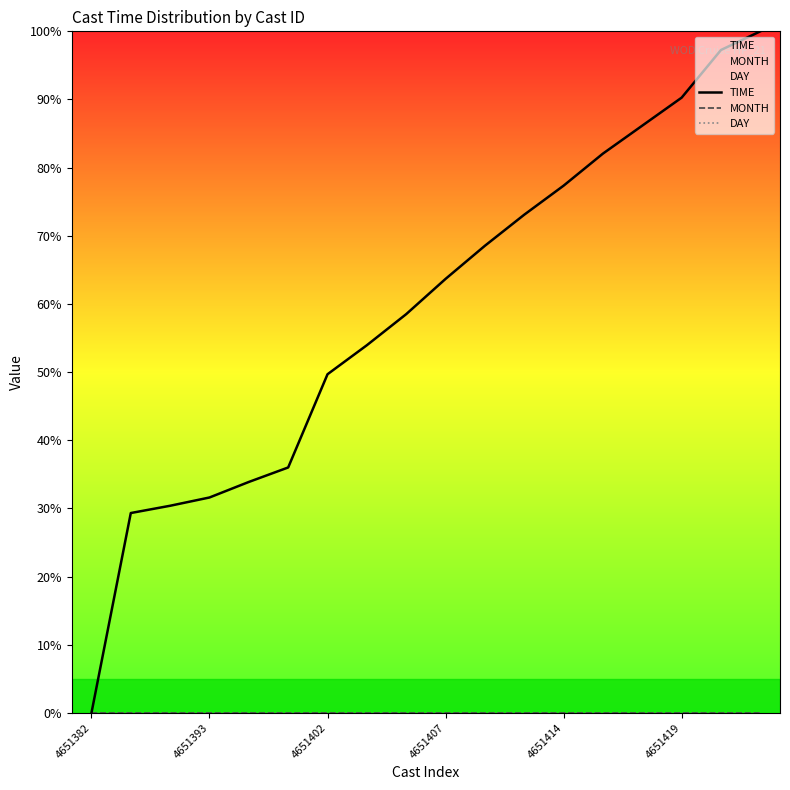

True or false: DAY and MONTH intersect in this chart.

False